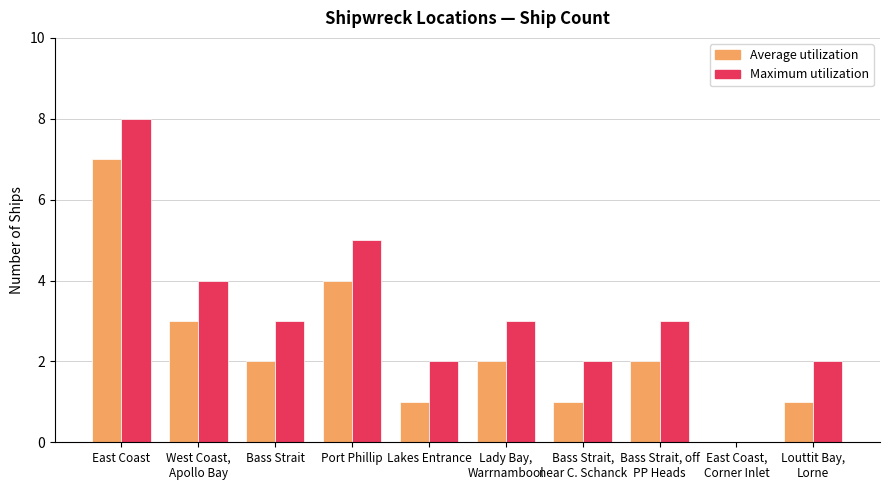

Which series has the largest total across all categories?

Maximum utilization